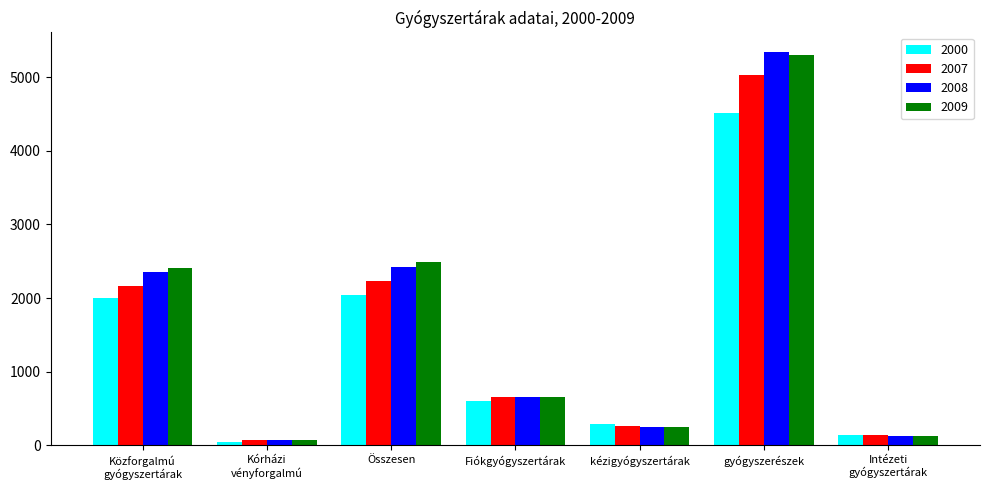

Which series has the largest range (max minus min)?

2008